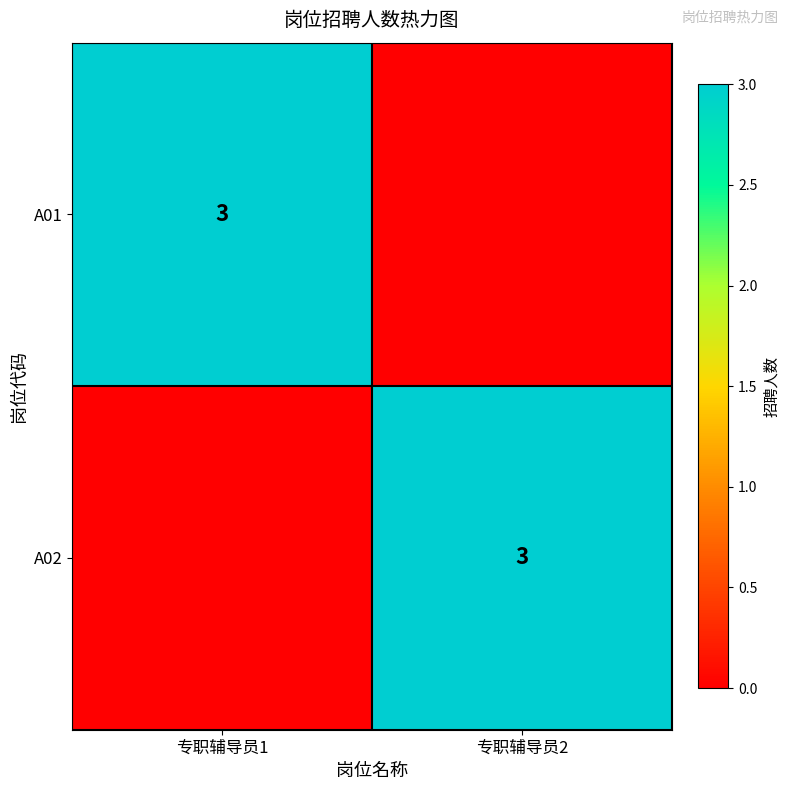

Between 专职辅导员2 and 专职辅导员1, which is larger?

专职辅导员1